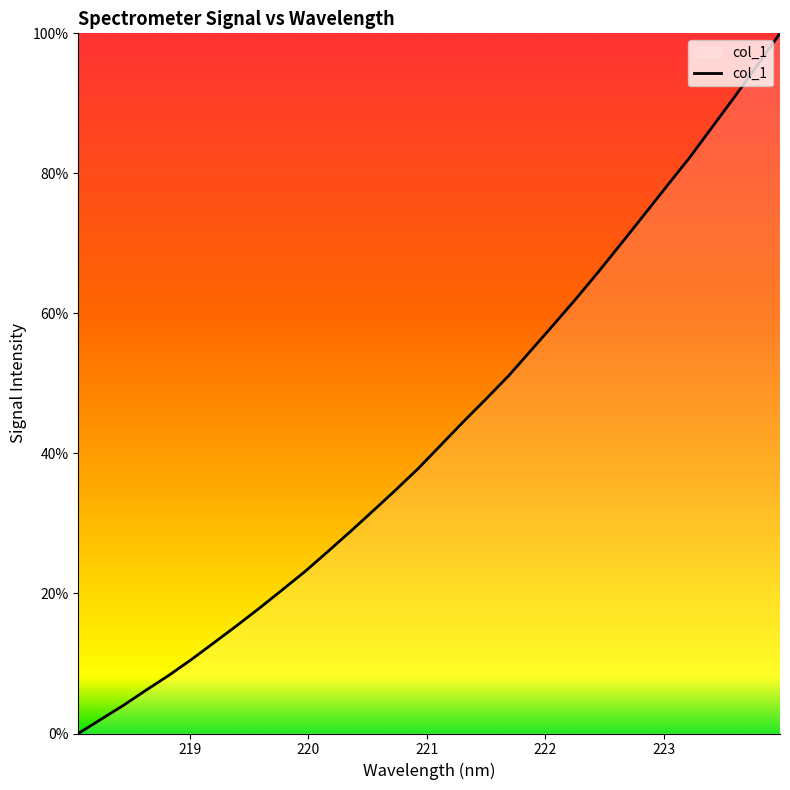

Reading right to left, transcribe all the data shown in this chart.

100.0	95.4	91.0	86.6	82.2	78.2	74.1	70.1	66.1	62.2	58.4	54.7	51.1	47.8	44.5	41.2	37.8	34.7	31.8	28.8	25.9	23.1	20.5	17.9	15.4	13.0	10.6	8.3	6.2	4.0	2.0	0.0